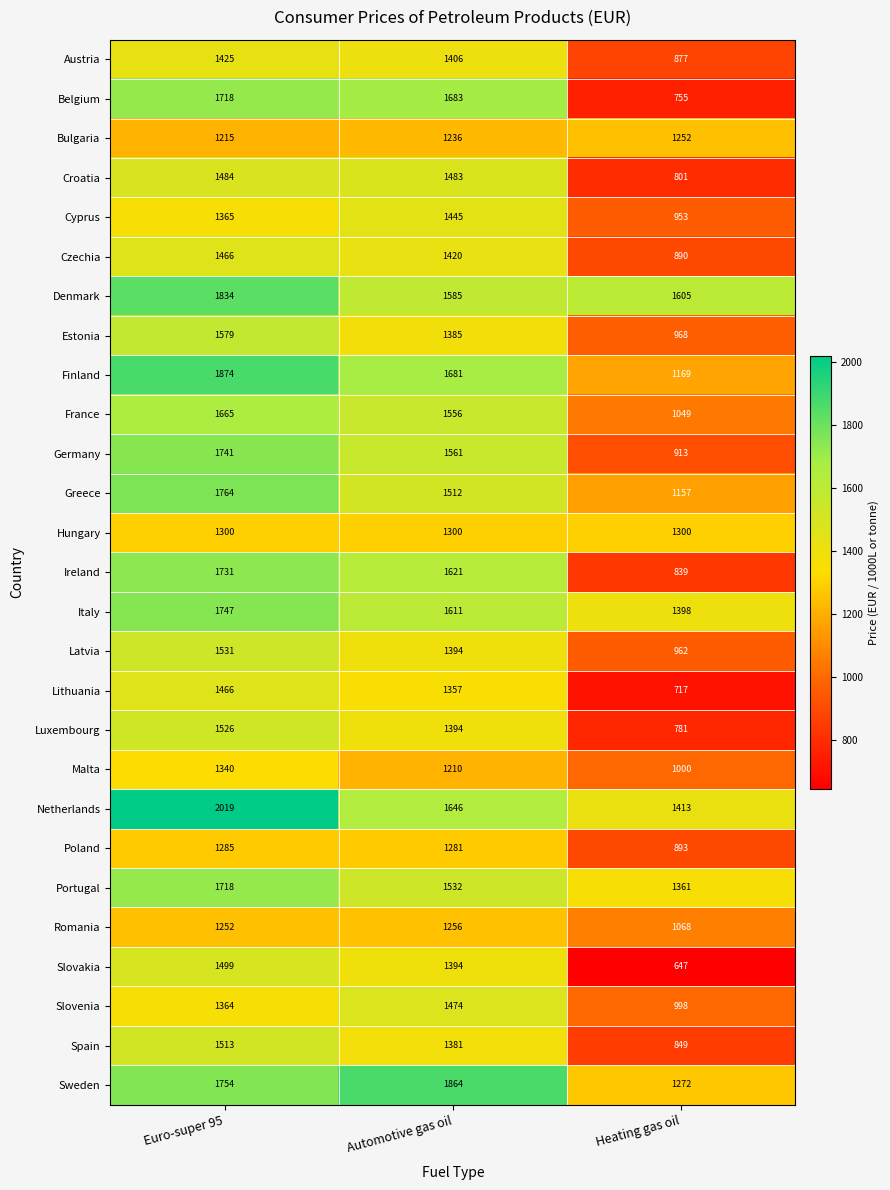

What is the total value across all series at Euro-super 95?

42175